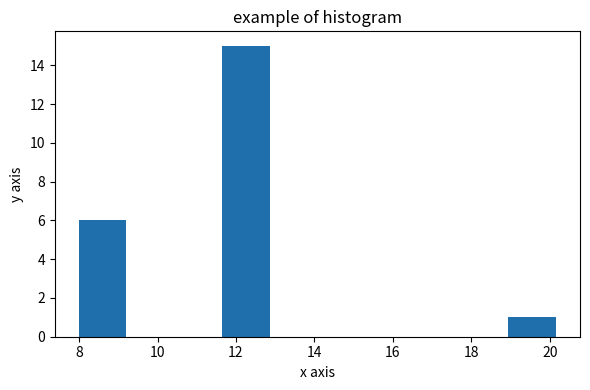

Reading left to right, list every bar in this chart as the range it spans on the x-axis followed by its height. Neither the bar edges nor the heights are printed on the chart, so give them approximately, as read against the axes.

8.0 to 9.2: 6
9.2 to 10.4: 0
10.4 to 11.6: 0
11.6 to 12.8: 15
12.8 to 14.0: 0
14.0 to 15.2: 0
15.2 to 16.6: 0
16.6 to 17.8: 0
17.8 to 19.0: 0
19.0 to 20.2: 1